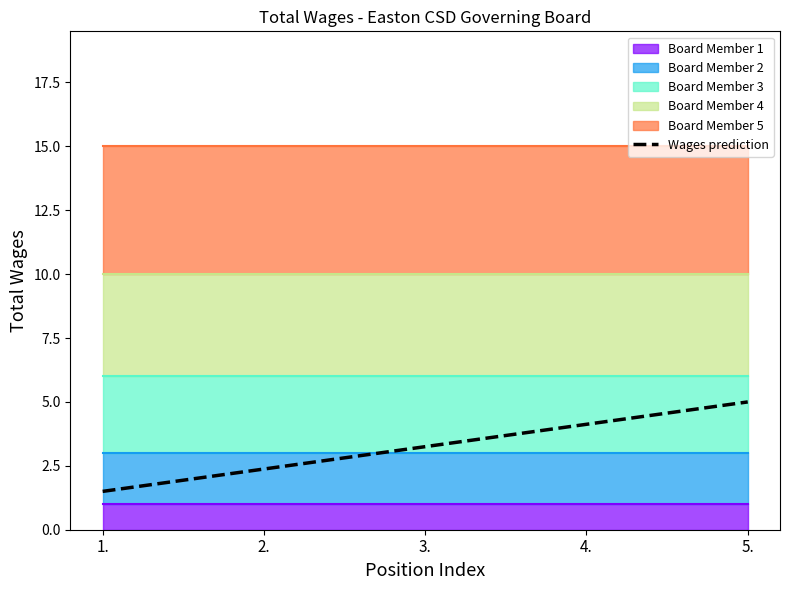

Read the value at 4..

4.1